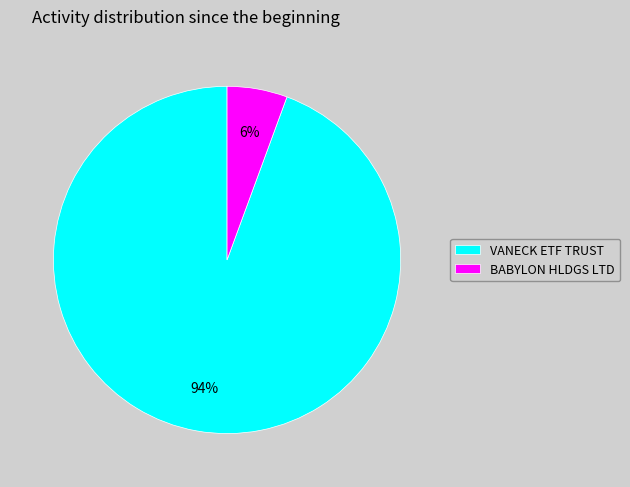

Rank the categories by value from lowest to highest.

BABYLON HLDGS LTD, VANECK ETF TRUST